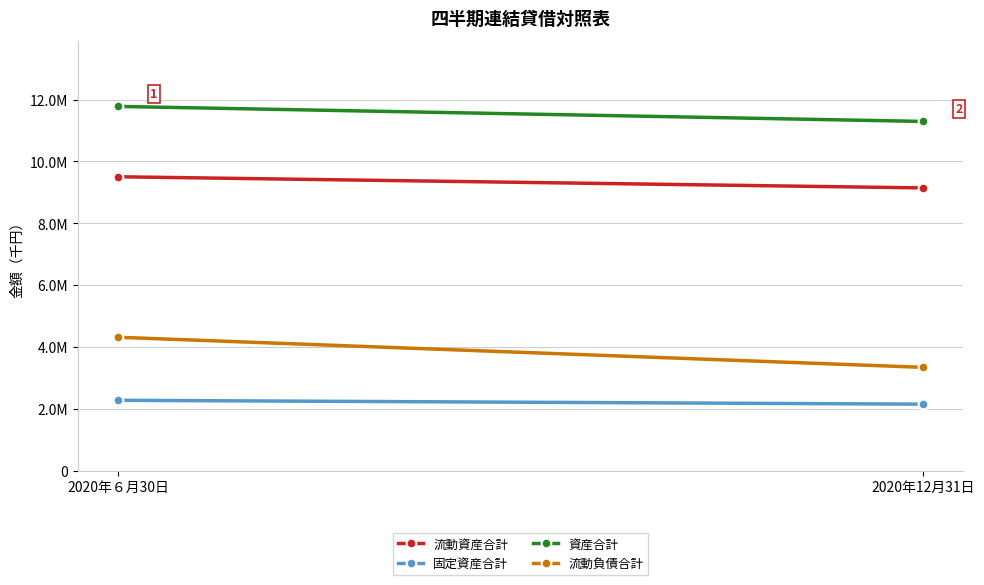

Is the value of 流動負債合計 at 2020年６月30日 greater than the value of 固定資産合計 at 2020年12月31日?

Yes